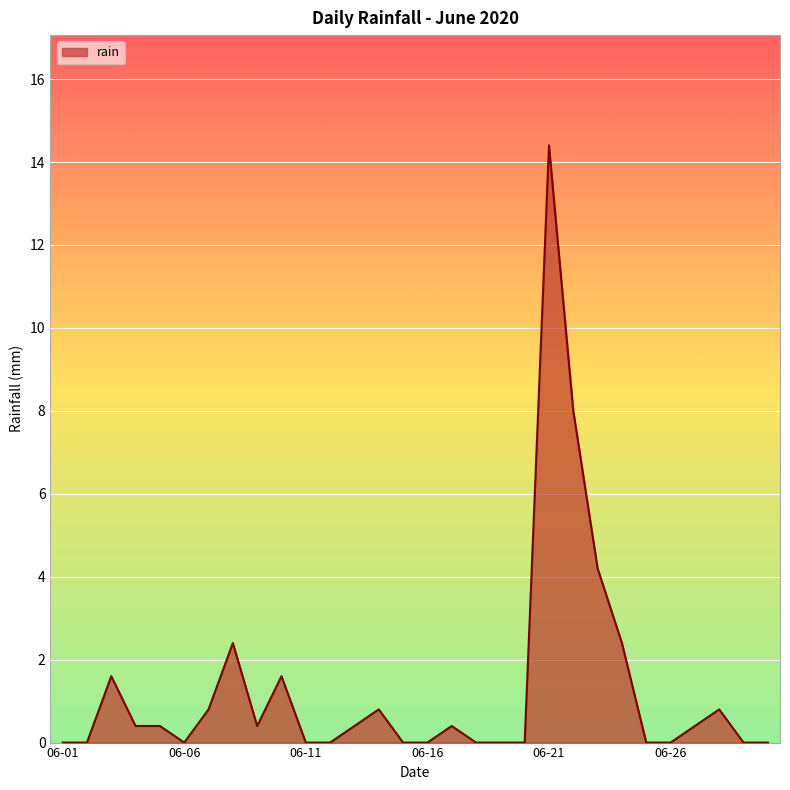

What is the greatest value displayed?

14.4